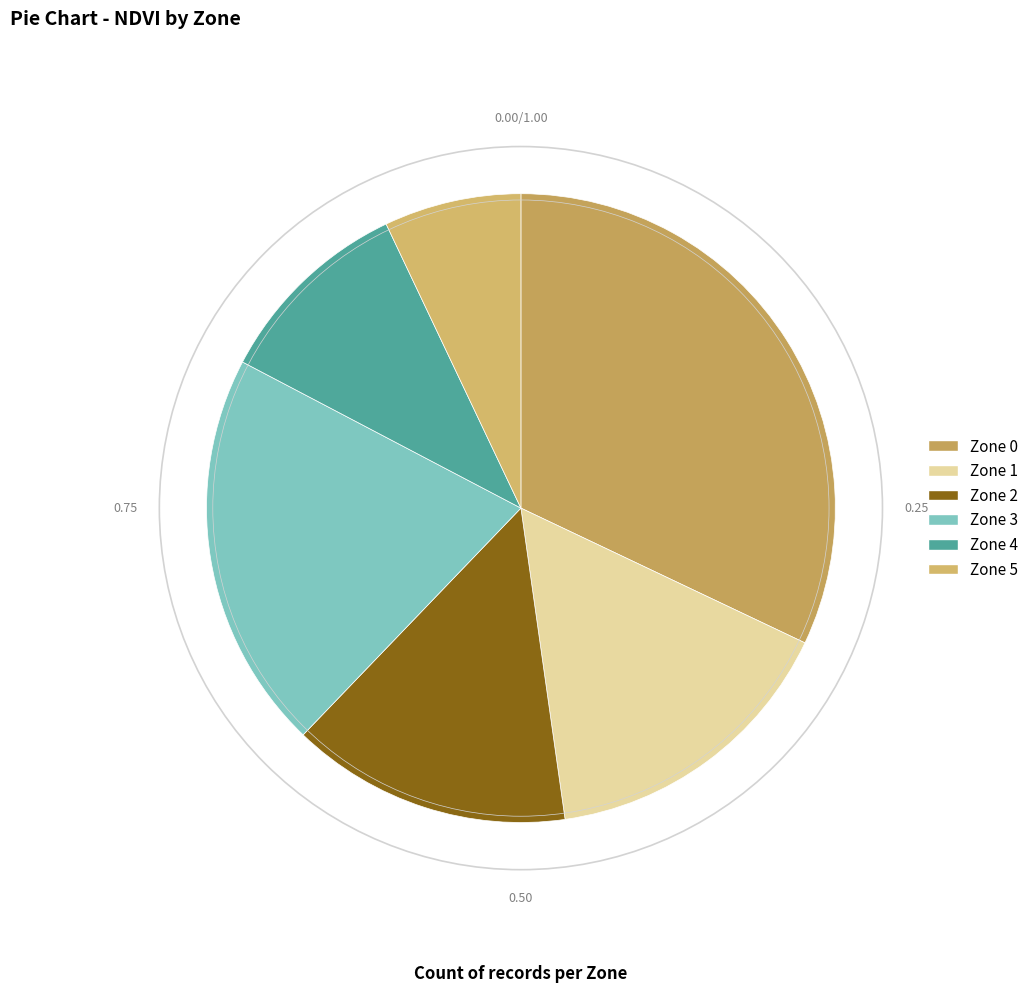

To the nearest percent, what is the average slice percentage?

17%